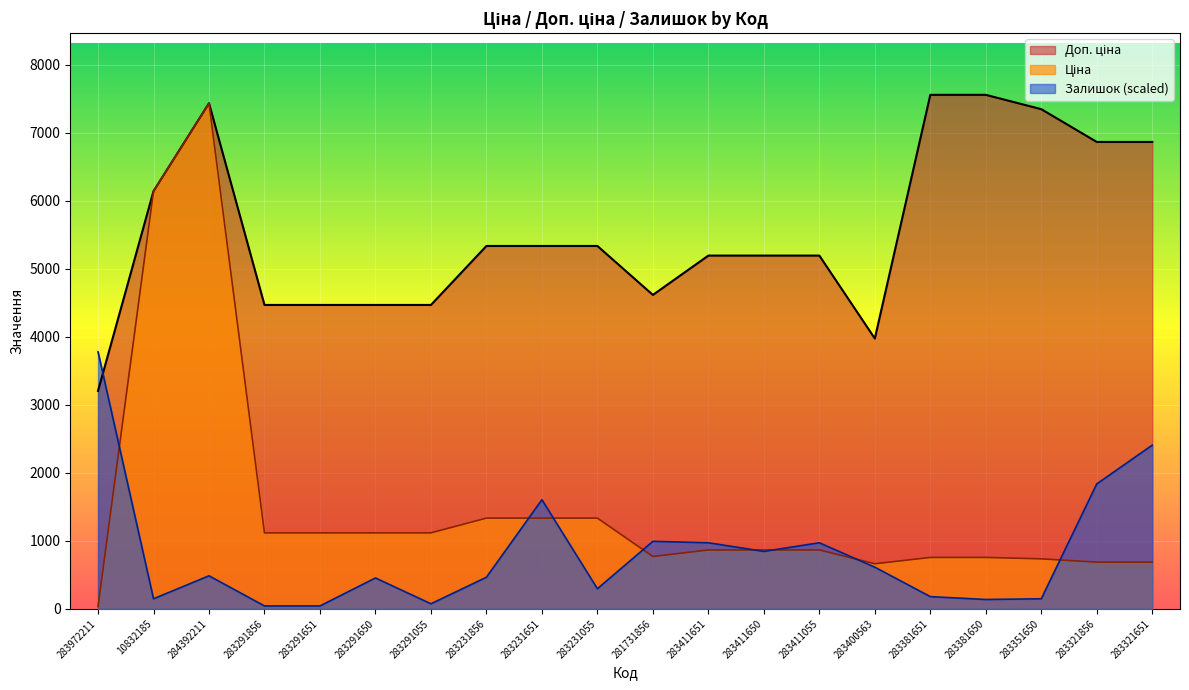

What is the value of the Залишок point at the 10th from the left?

295.6